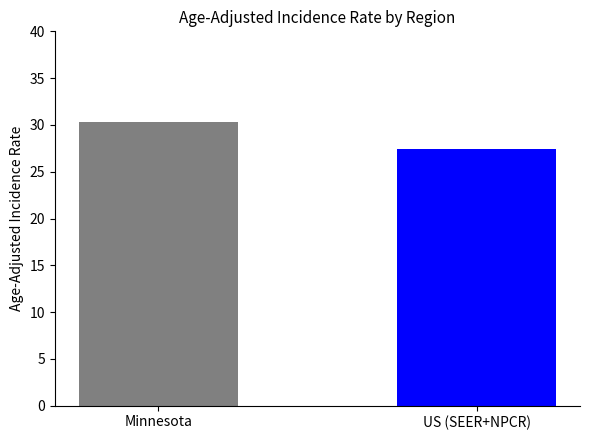

What is the sum of all values?

57.7